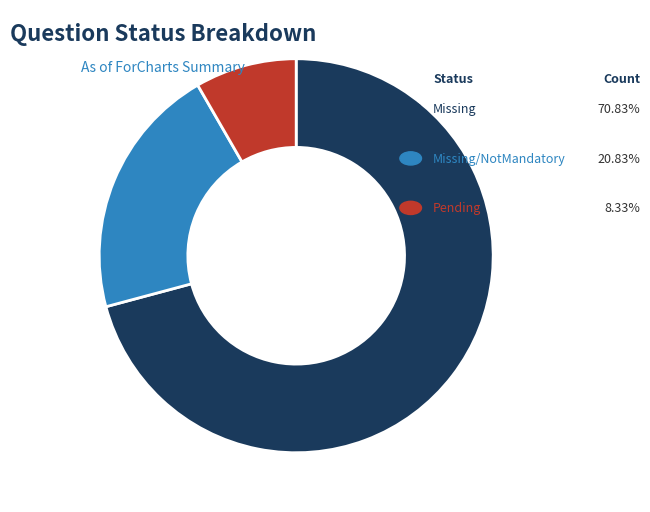

Is there a majority slice in this chart?

Yes